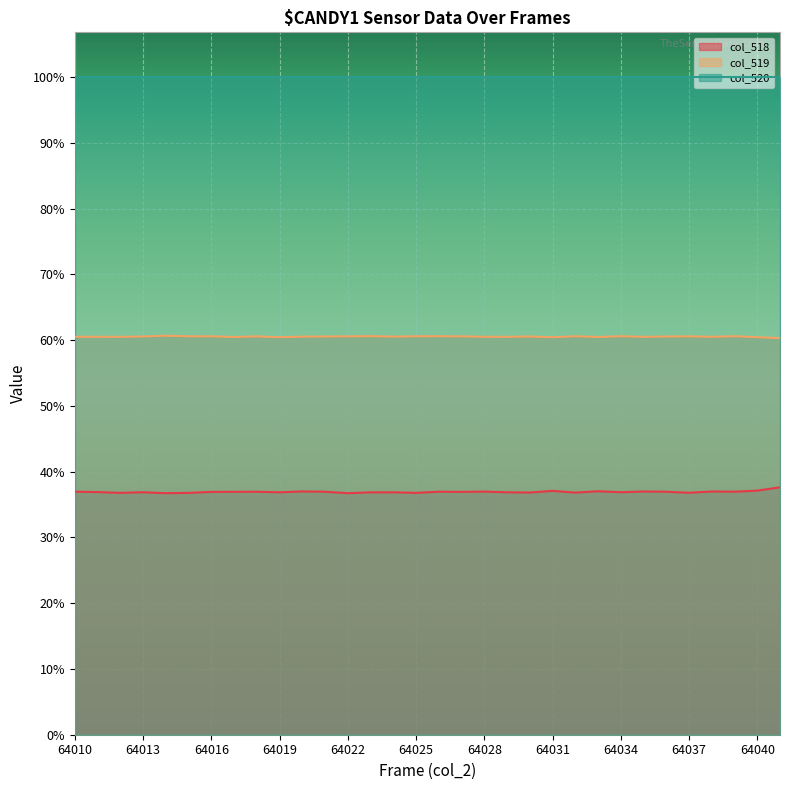

What are all the series names shown in the legend?

col_518, col_519, col_520